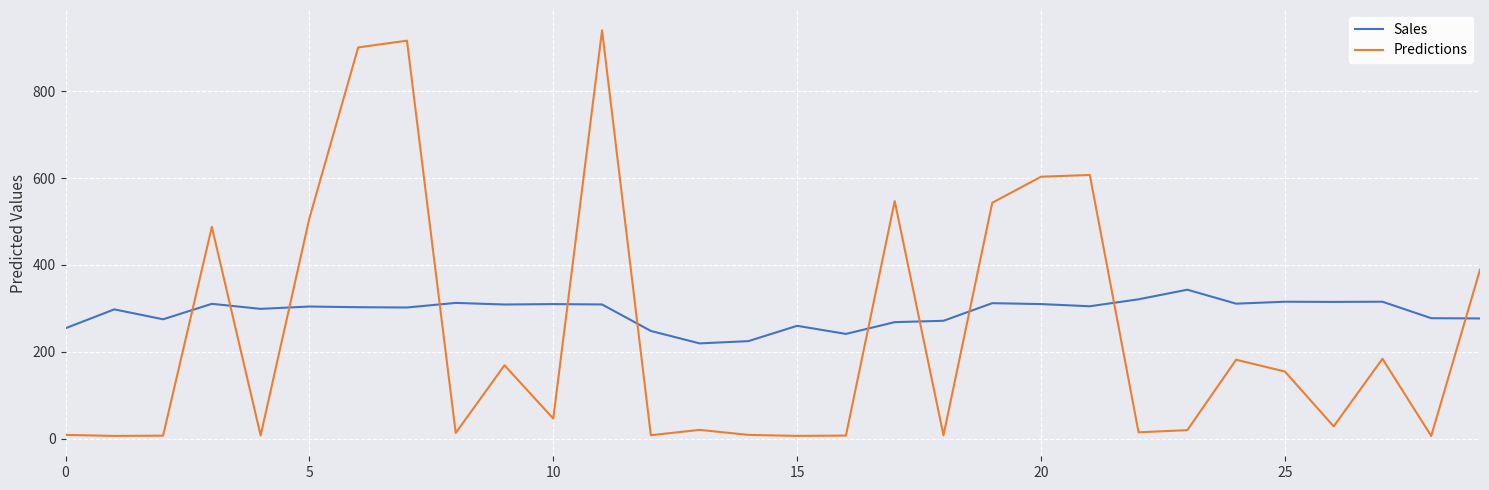

Which series has the largest range (max minus min)?

Predictions